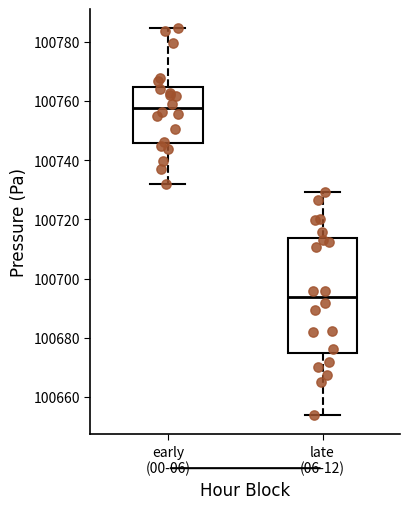

Comparing the boxes themselves (not the whiskers), which one is the tallest?

late (06-12)